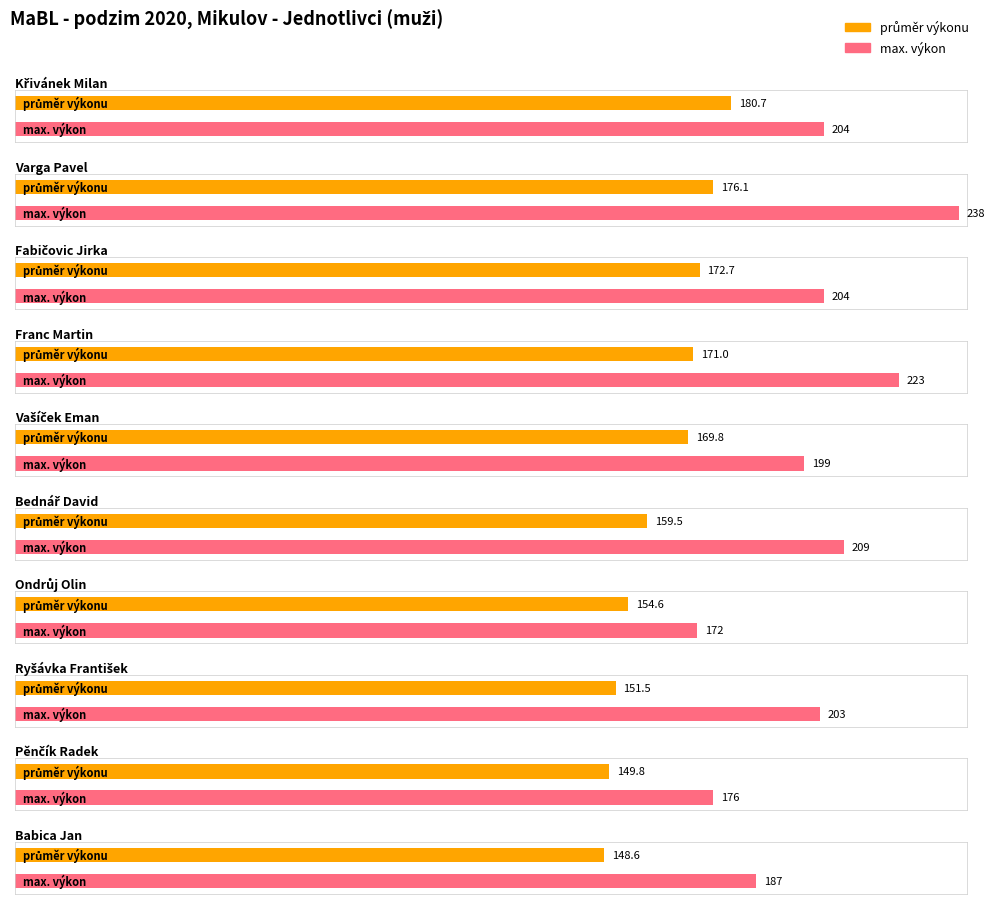

Is it true that počet bodů equals 2.4 at Babica Jan?

False